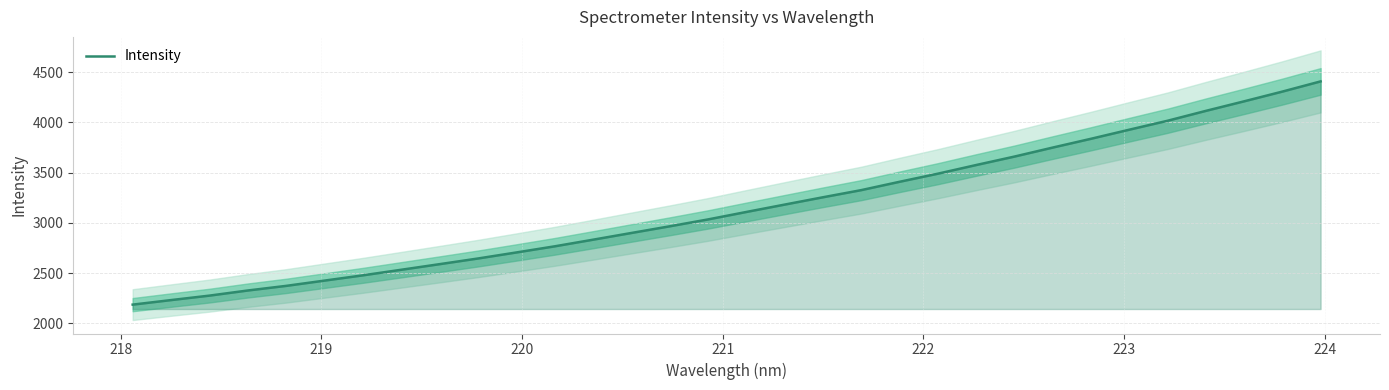

What is the maximum value for Intensity?

4407.9